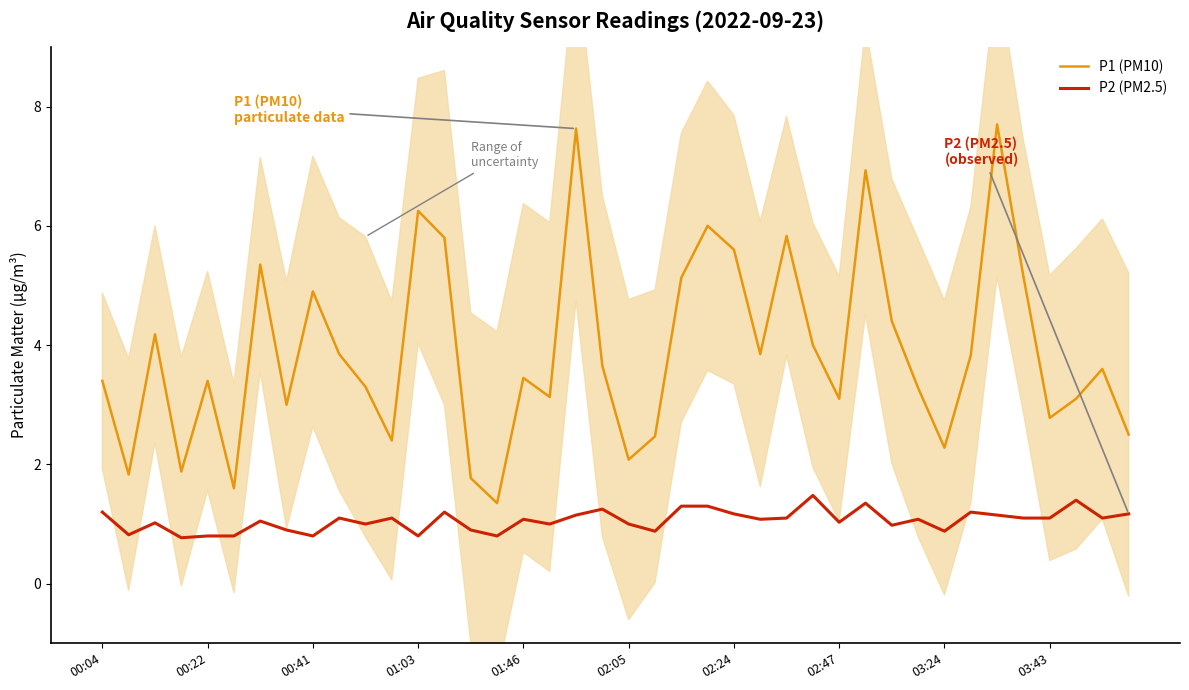

In P1 (PM10), how many points are higher than both neighbors (excluding endpoints)?

12